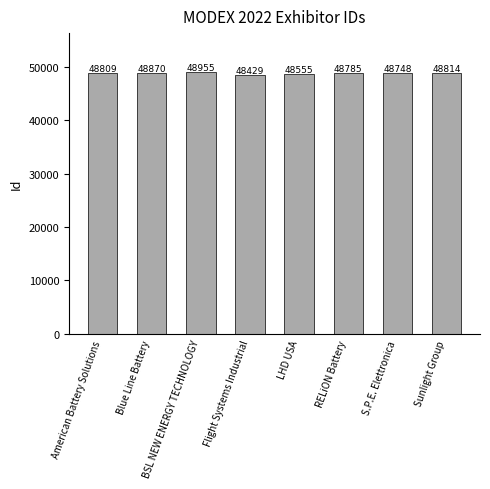

What is the average value?

48746